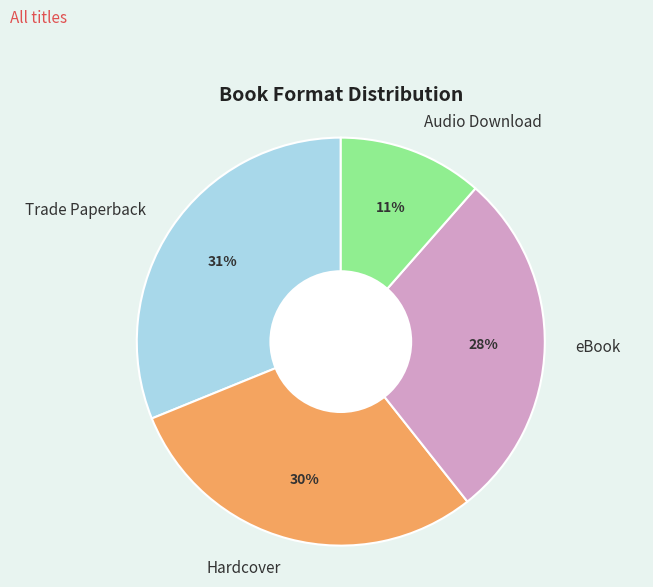

Is the sum of Audio Download and eBook greater than half?

No